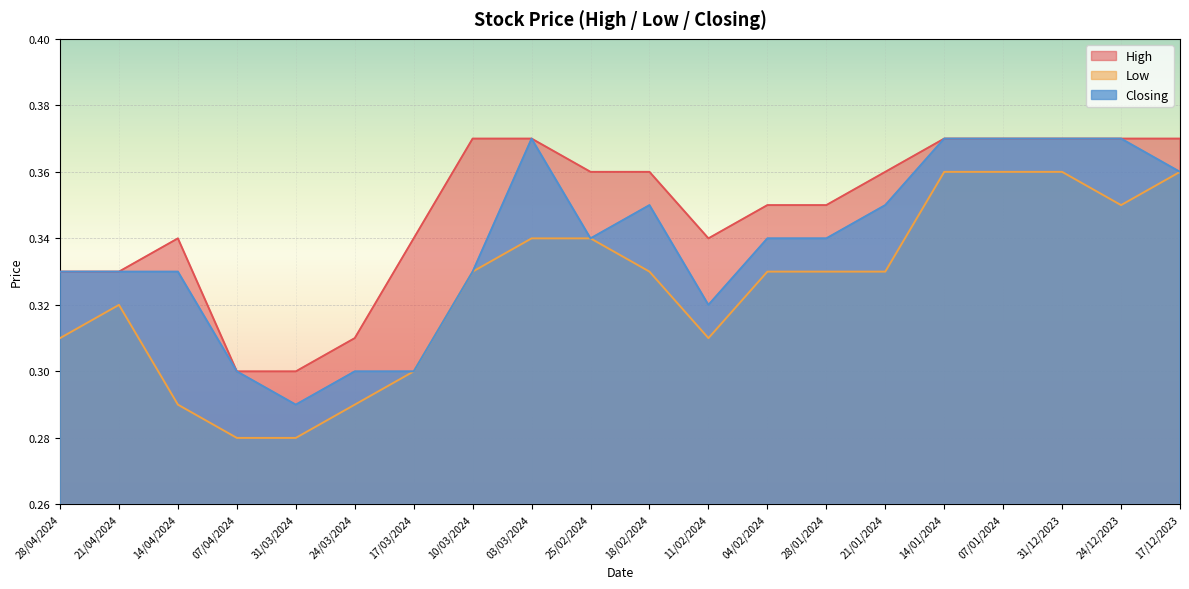

What is the average value of the High series?

0.3